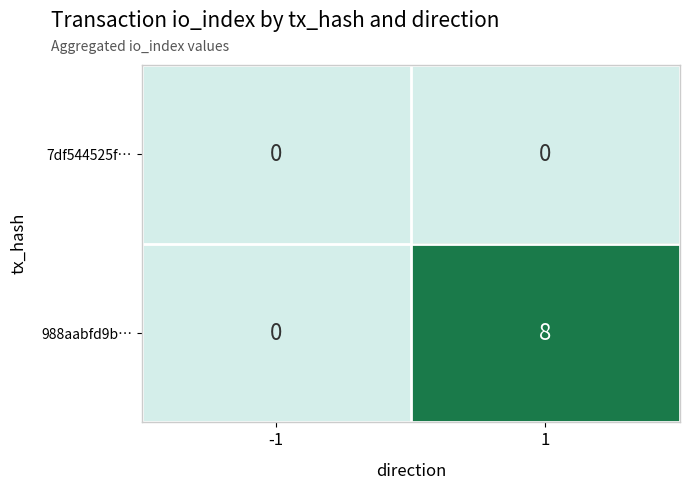

What is the approximate value of 988aabfd9b… at 1?

8